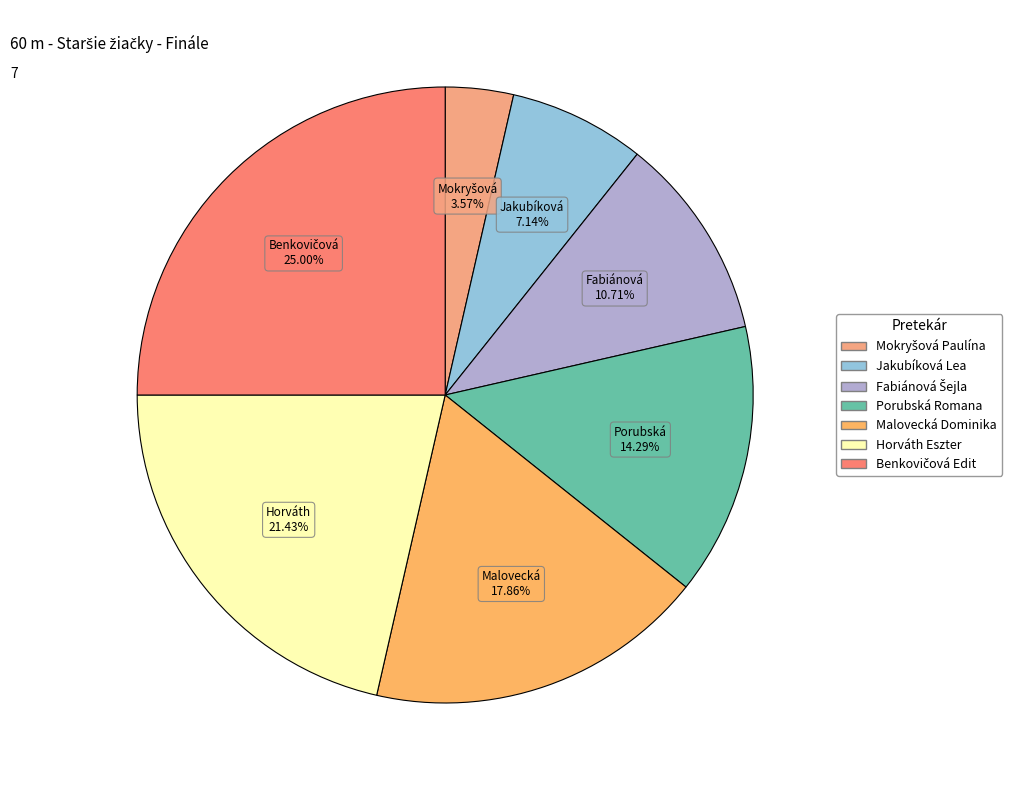

Is there a majority slice in this chart?

No